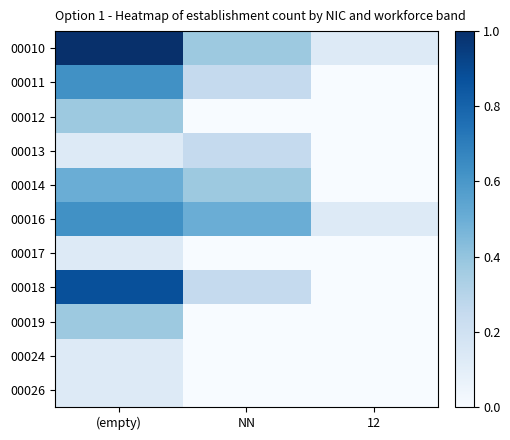

Reading left to right, extract all data points from this chart.

00010: (empty)=1.0	NN=0.4	12=0.1
00011: (empty)=0.6	NN=0.2	12=0.0
00012: (empty)=0.4	NN=0.0	12=0.0
00013: (empty)=0.1	NN=0.2	12=0.0
00014: (empty)=0.5	NN=0.4	12=0.0
00016: (empty)=0.6	NN=0.5	12=0.1
00017: (empty)=0.1	NN=0.0	12=0.0
00018: (empty)=0.9	NN=0.2	12=0.0
00019: (empty)=0.4	NN=0.0	12=0.0
00024: (empty)=0.1	NN=0.0	12=0.0
00026: (empty)=0.1	NN=0.0	12=0.0